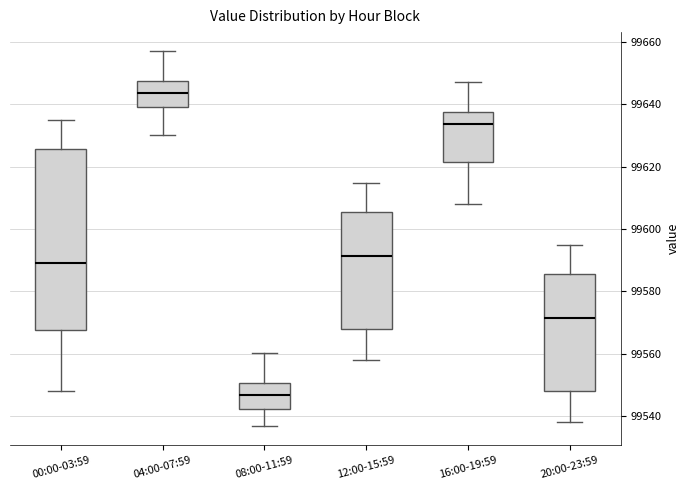

Which box's median line is the lowest?

08:00-11:59